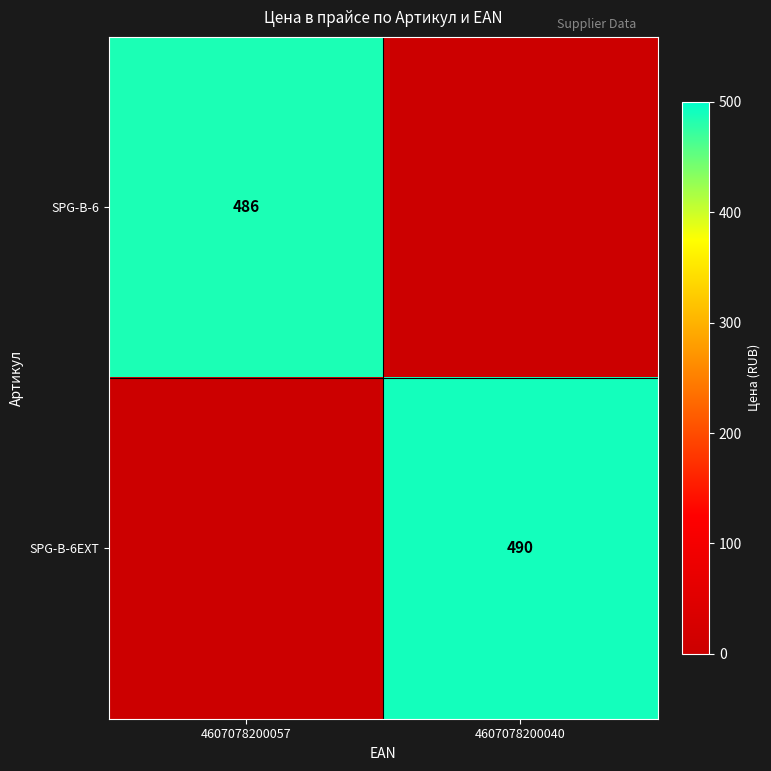

Is it true that SPG-B-6 equals 486 at 4607078200057?

True